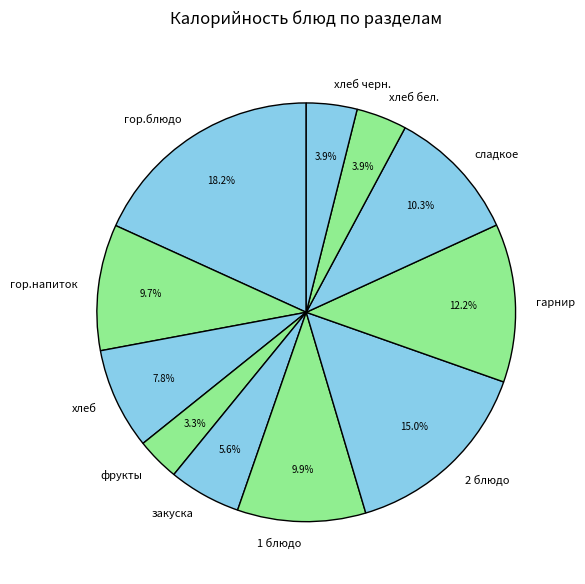

True or false: 1 блюдо accounts for 10% of the total.

True